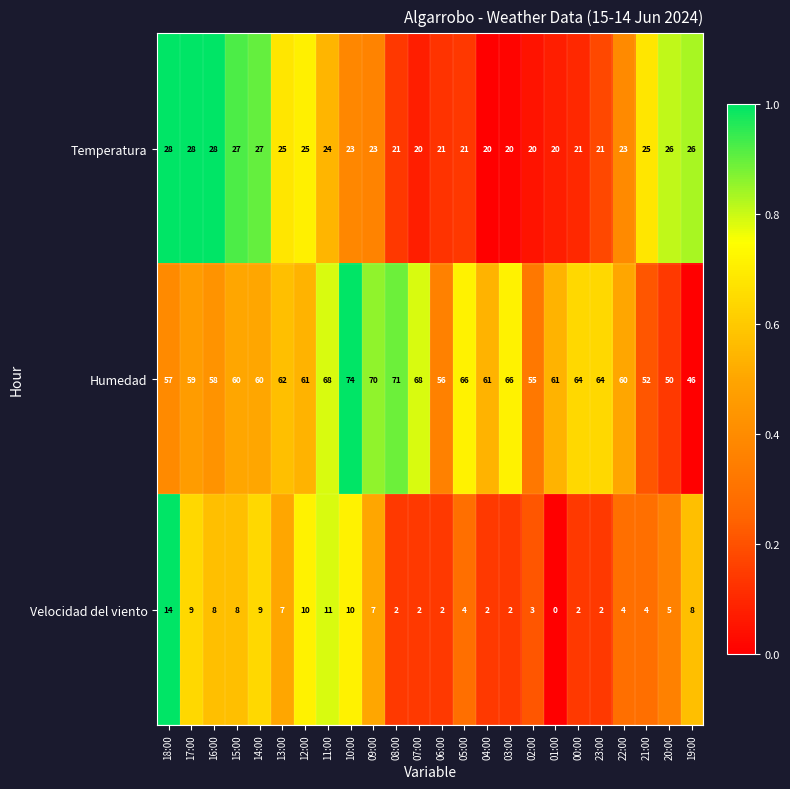

What is the difference between the maximum and minimum values in the Humedad series?

28